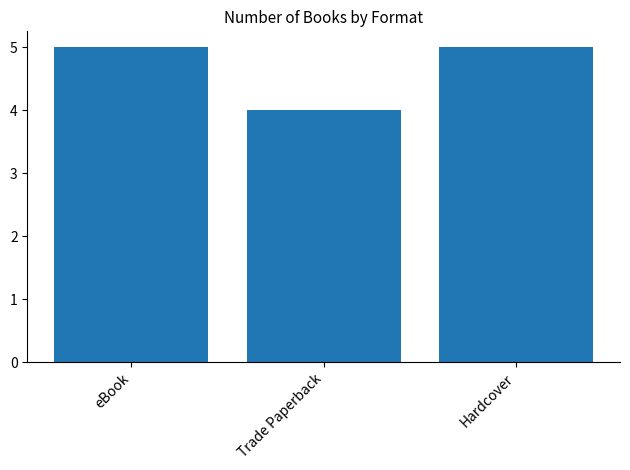

Count the values in the range 4 to 5.

3